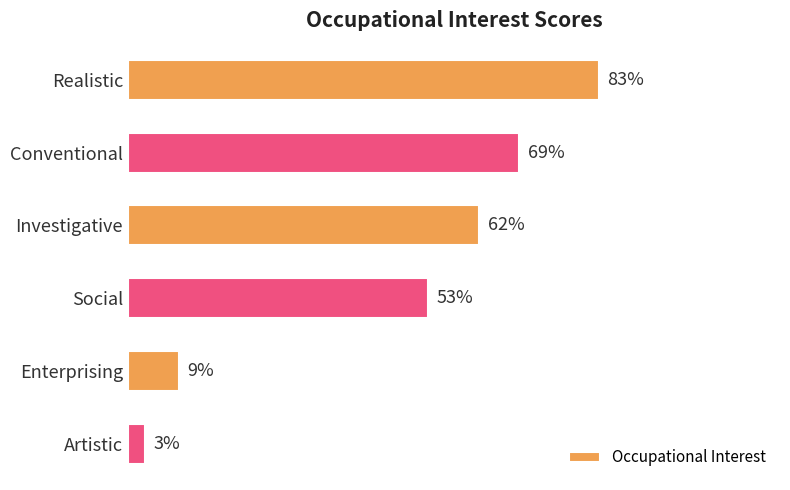

List the labels in order of value, largest first.

Realistic, Conventional, Investigative, Social, Enterprising, Artistic